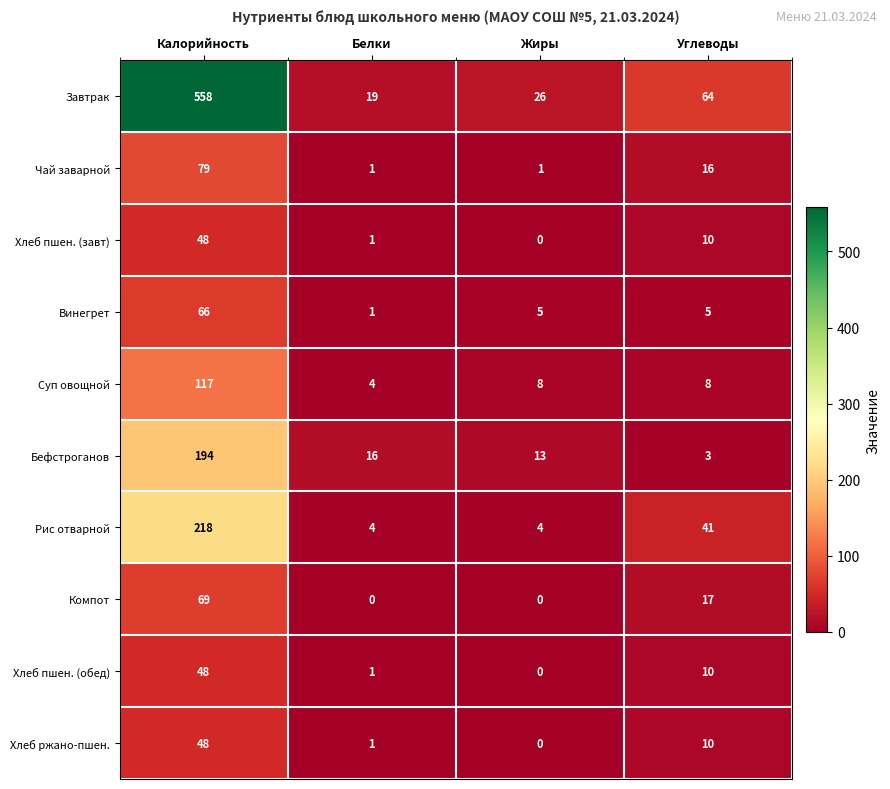

At which category is the sum across all series the highest?

Калорийность